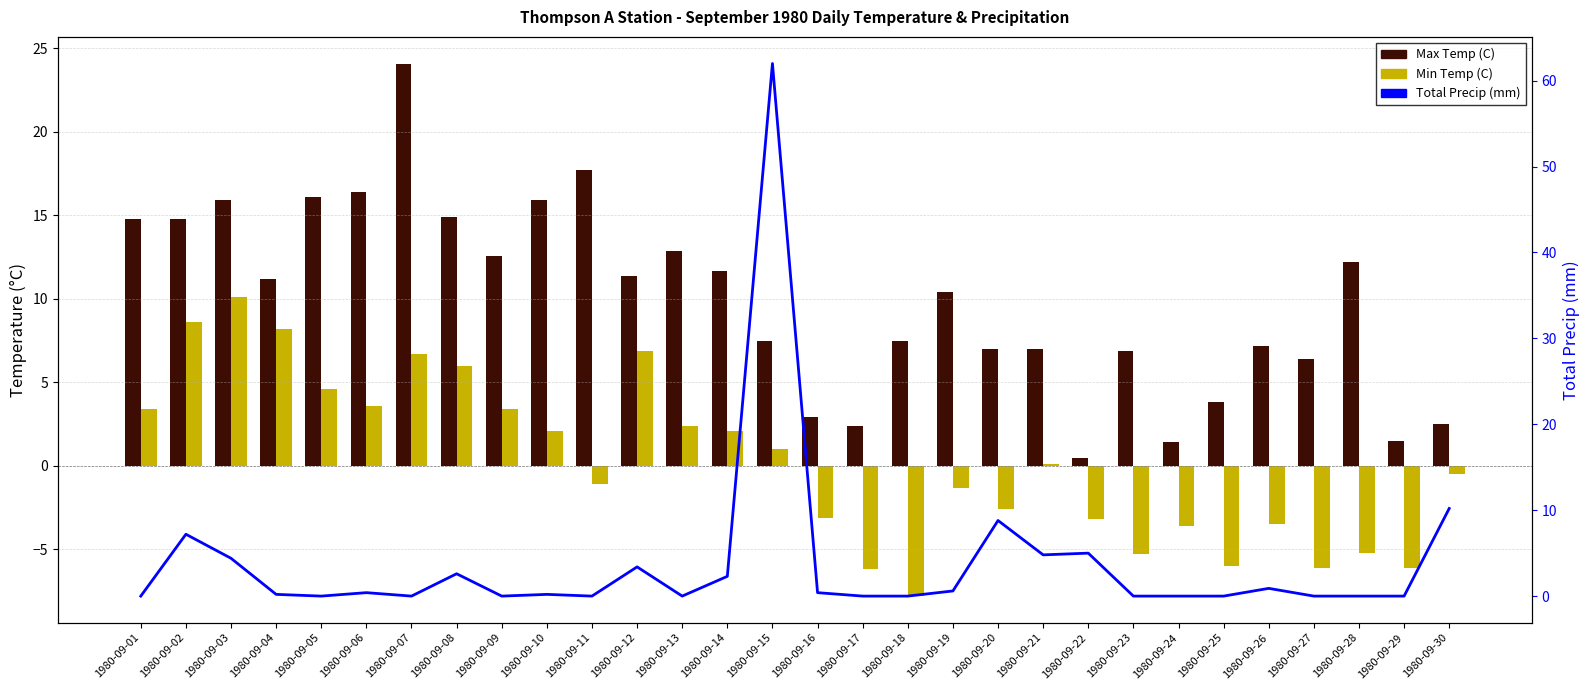

How many values in the Total Precip (mm) series exceed 0?

16